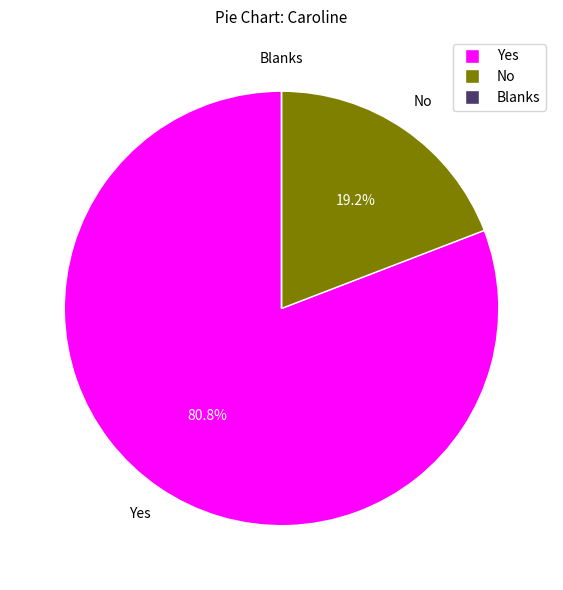

Which category has the biggest portion of the pie?

Yes